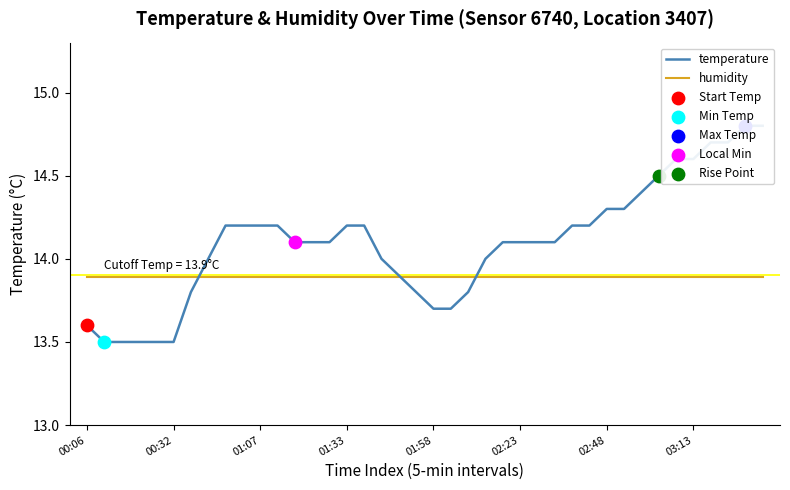

At how many categories does at least one series exceed 14?

25